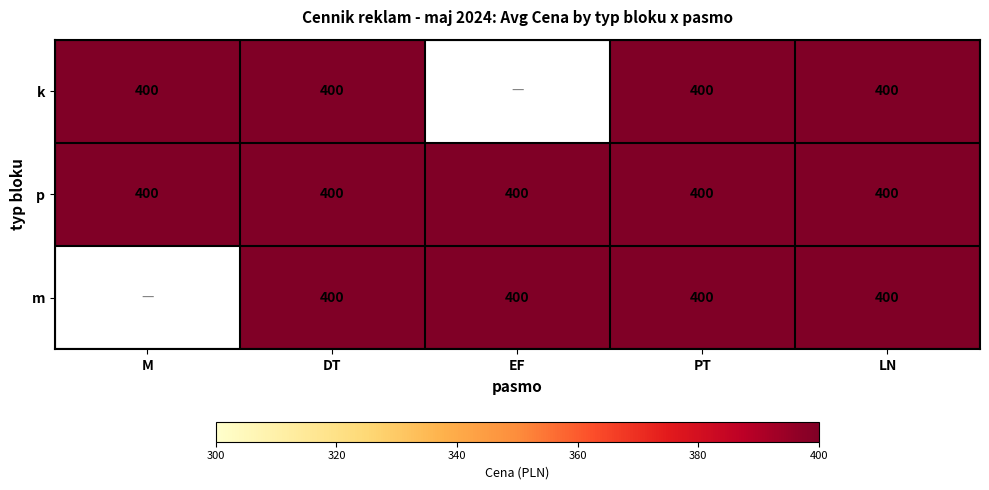

What is the highest value of the p series?

400